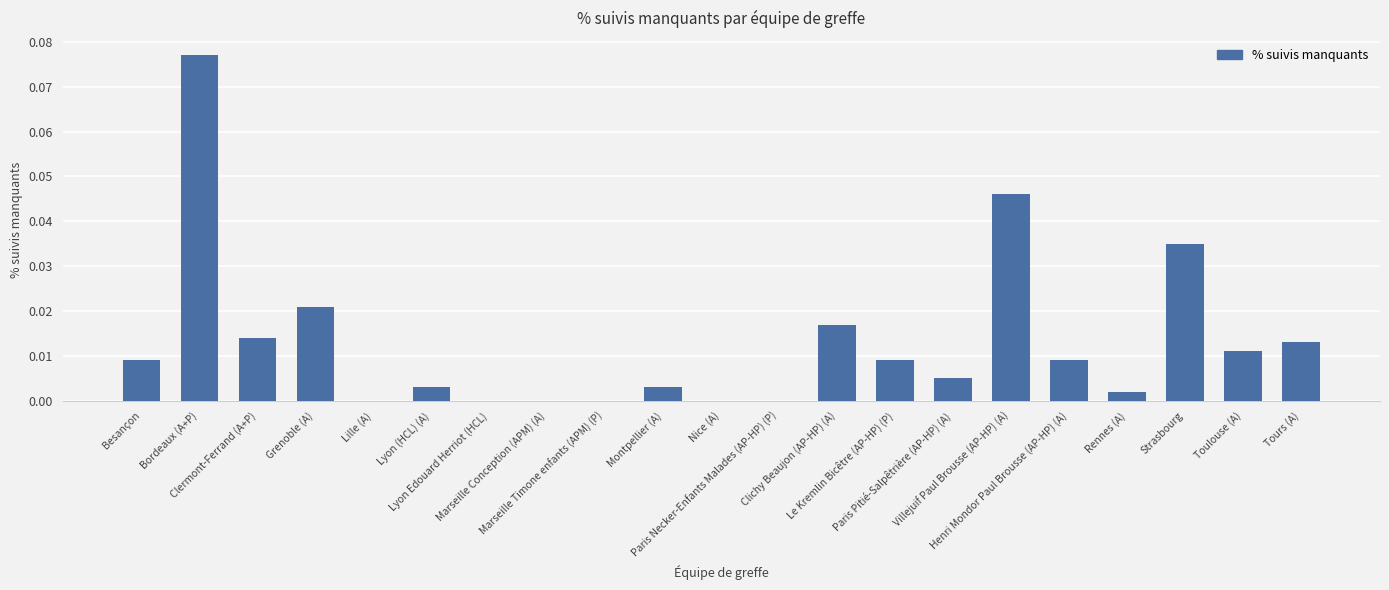

What is the sum of all values?

0.3